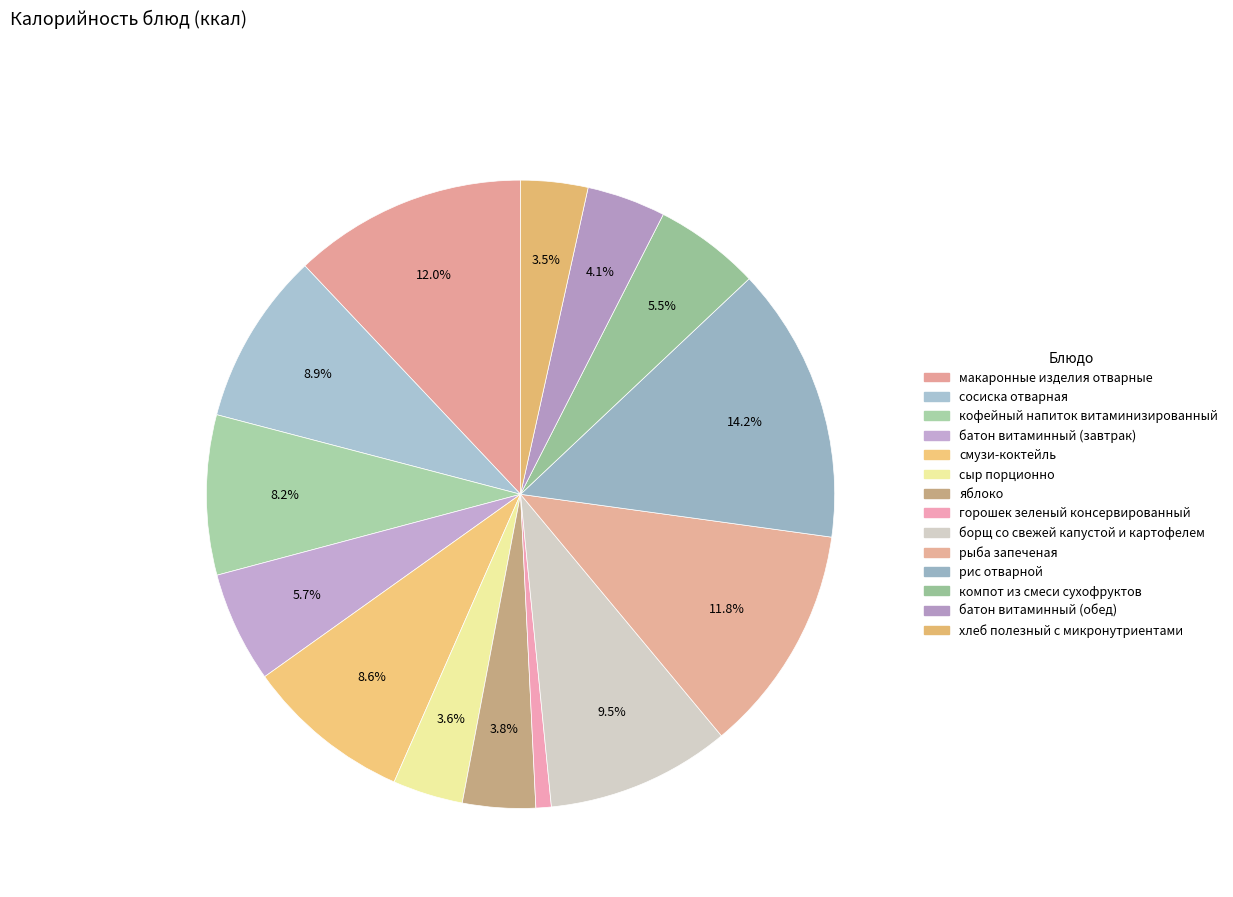

Which slice is the smallest?

горошек зеленый консервированный